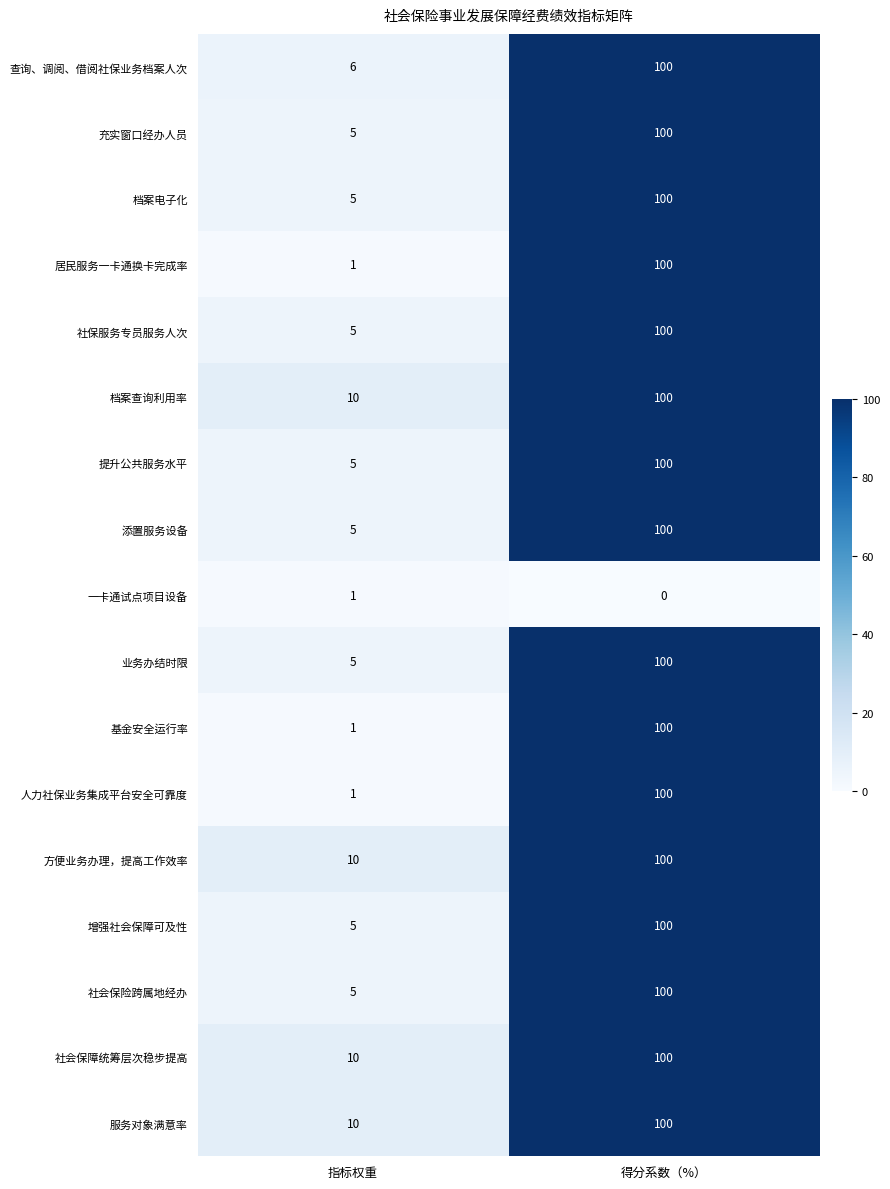

Rank the categories by 充实窗口经办人员 value from highest to lowest.

得分系数（%）, 指标权重